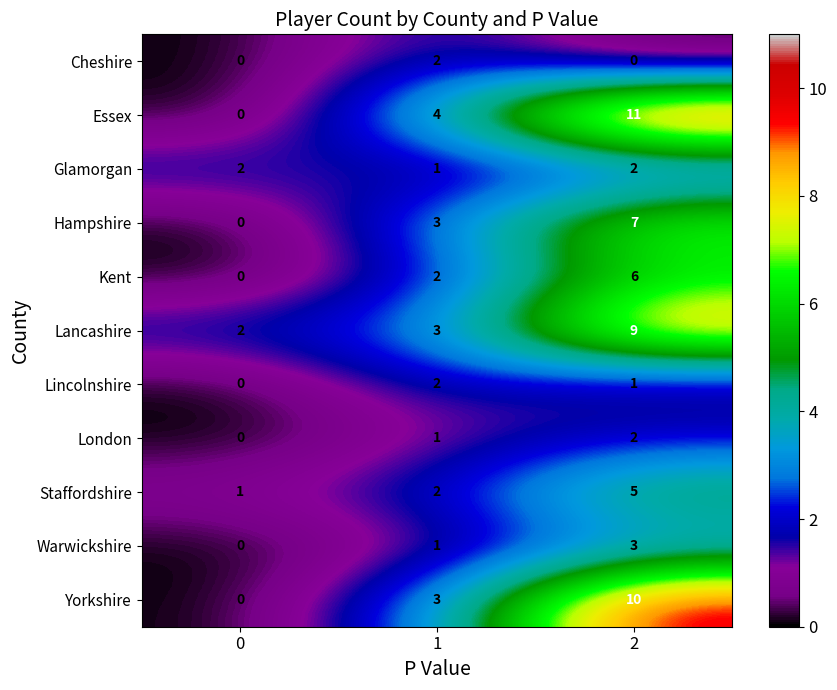

The Warwickshire series shows 4 at 2. True or false?

False